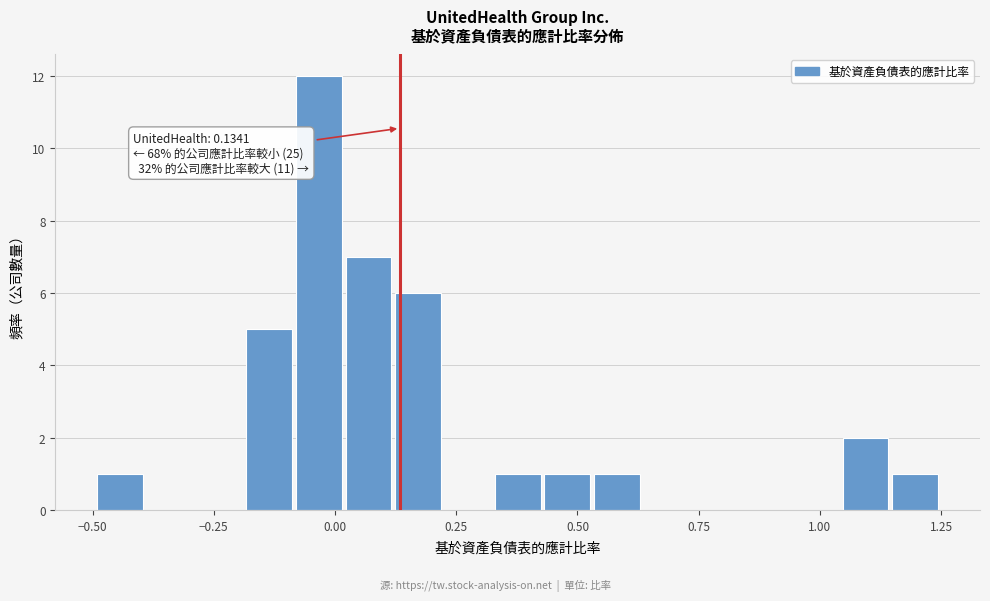

Around what value on the x-axis is the tallest bar? Give the approximate position of its centre, as read against the axis.

-0.05